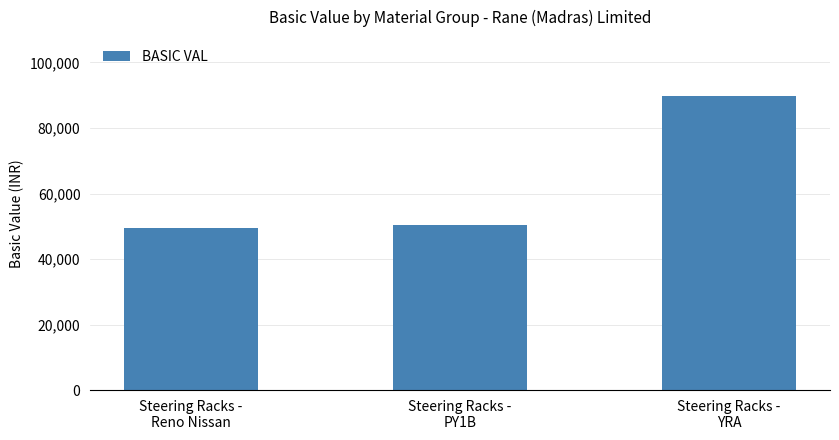

At which label is the value closest to 69613?

Steering Racks -
PY1B